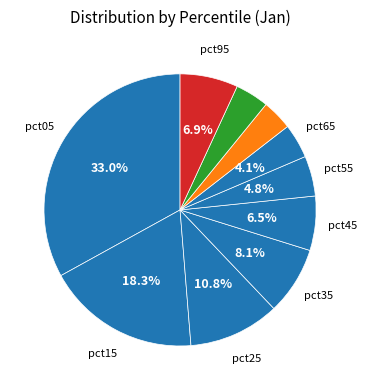

Count the number of slices in the pie.

10